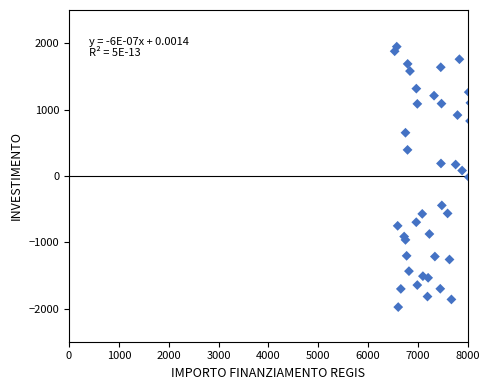

What is the range of Y values (max minus min)?

3925.5